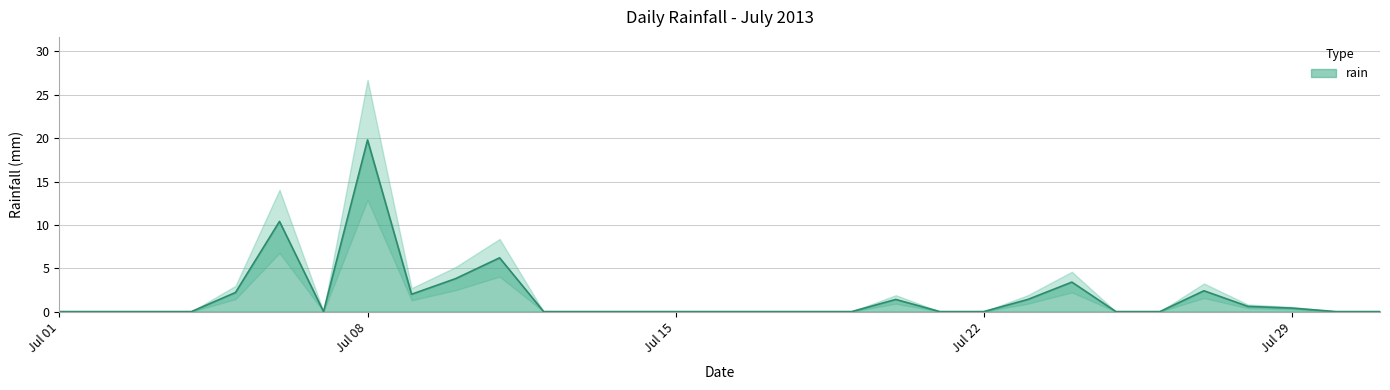

Does the chart display data point markers on the line(s)?

No